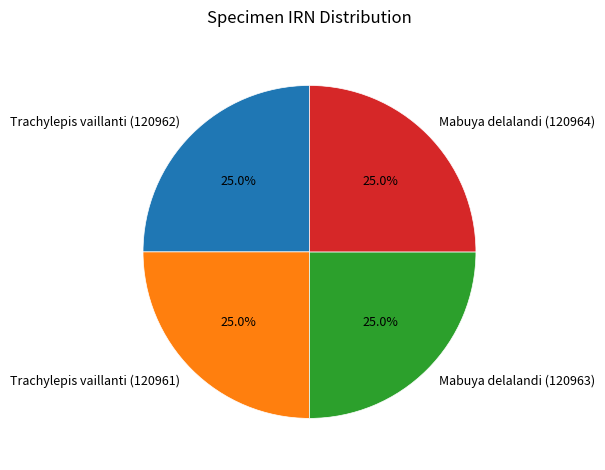

How much of the chart is everything except Mabuya delalandi (120963)?

75.0%